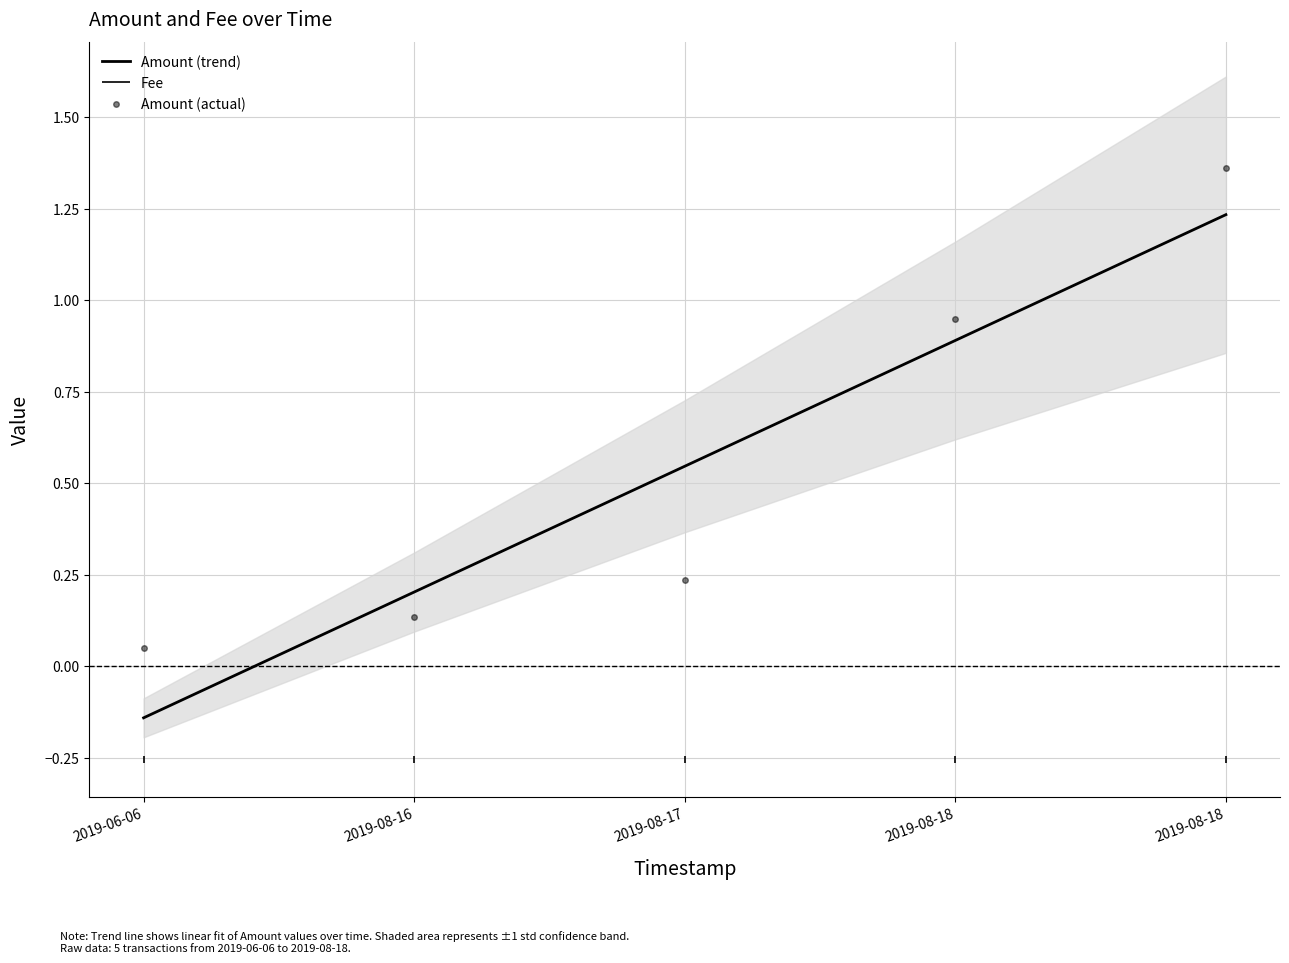

Rank the series by their average value, from lowest to highest.

Amount (actual), Amount (trend)